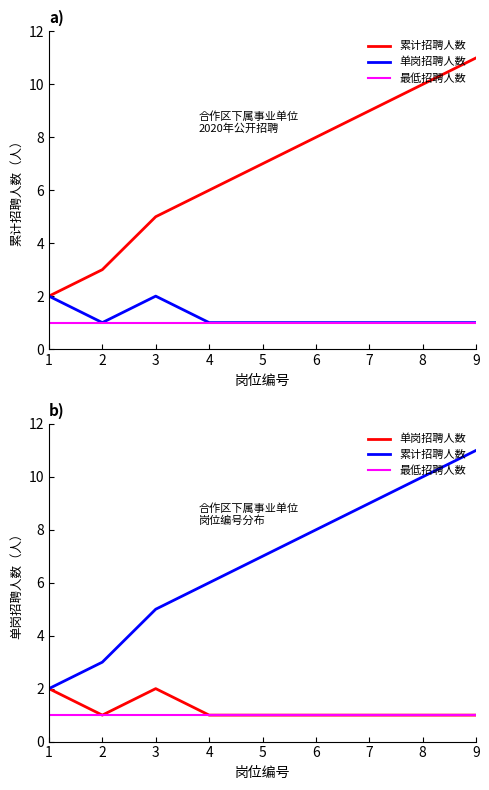

What is the difference between the 单岗招聘人数 values at 3 and 4?

1